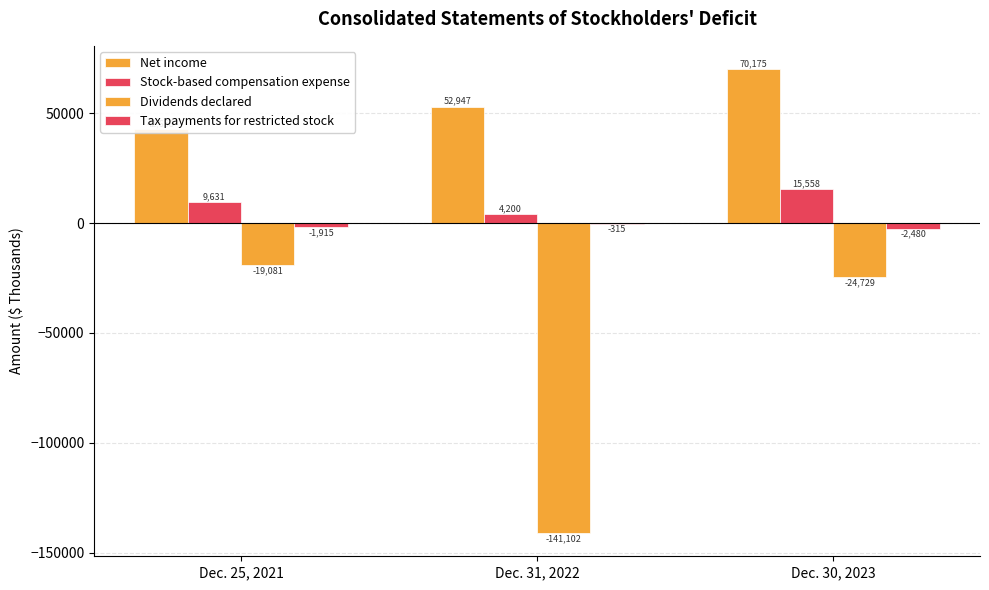

At which category is the sum across all series the highest?

Dec. 30, 2023